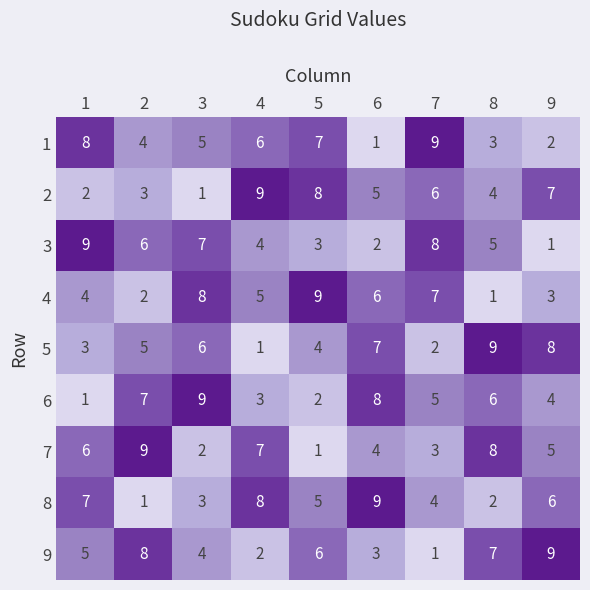

Is it true that 9 equals 12 at 2?

False